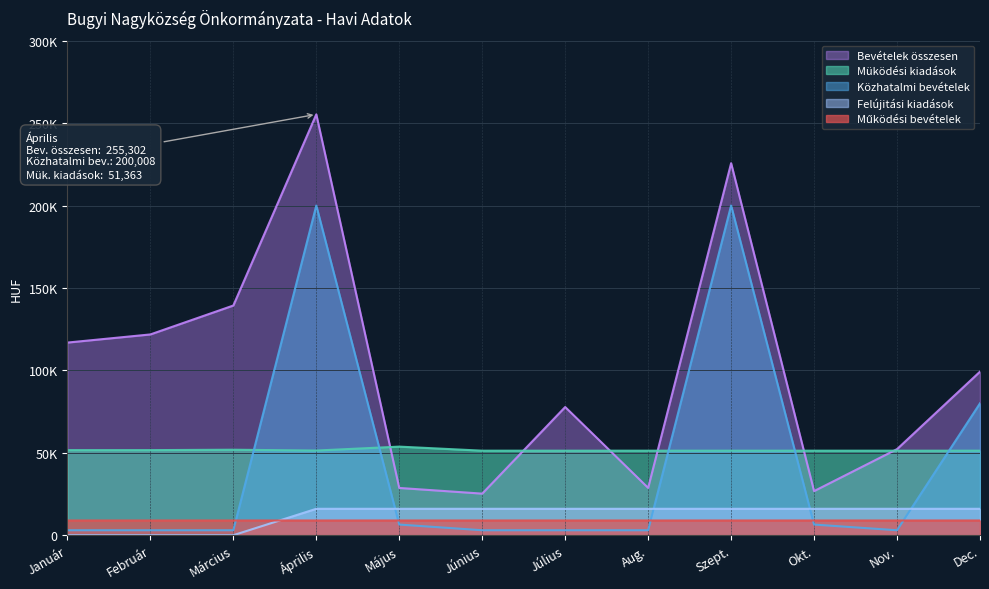

Count the Működési bevételek values in the range 8940 to 8941.

8